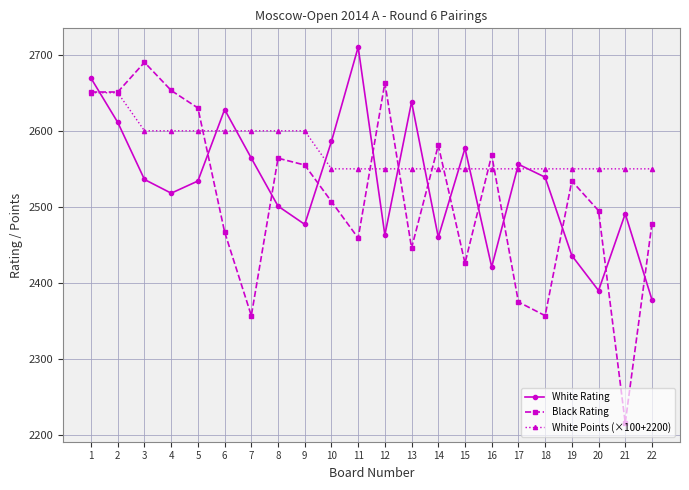

Which series has the largest total across all categories?

White Points (×100+2200)